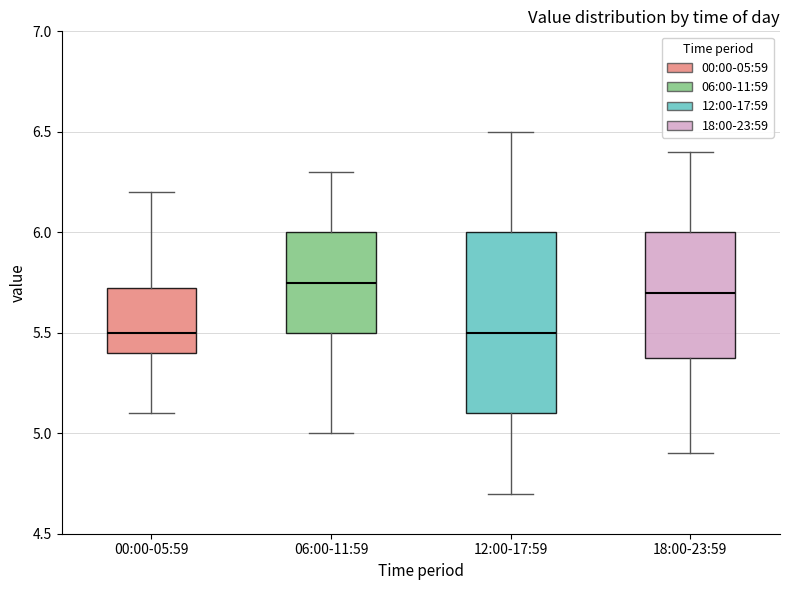

Where does the lower whisker of the box for 18:00-23:59 end on the y-axis? The values are not printed on the chart, so give them approximately, as read against the axis.

4.90